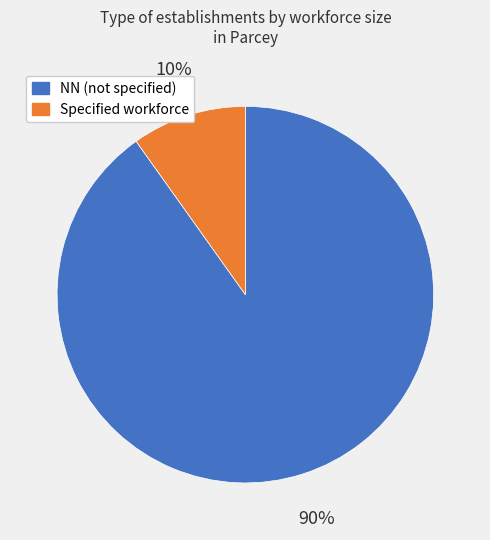

How many segments does this pie chart have?

2